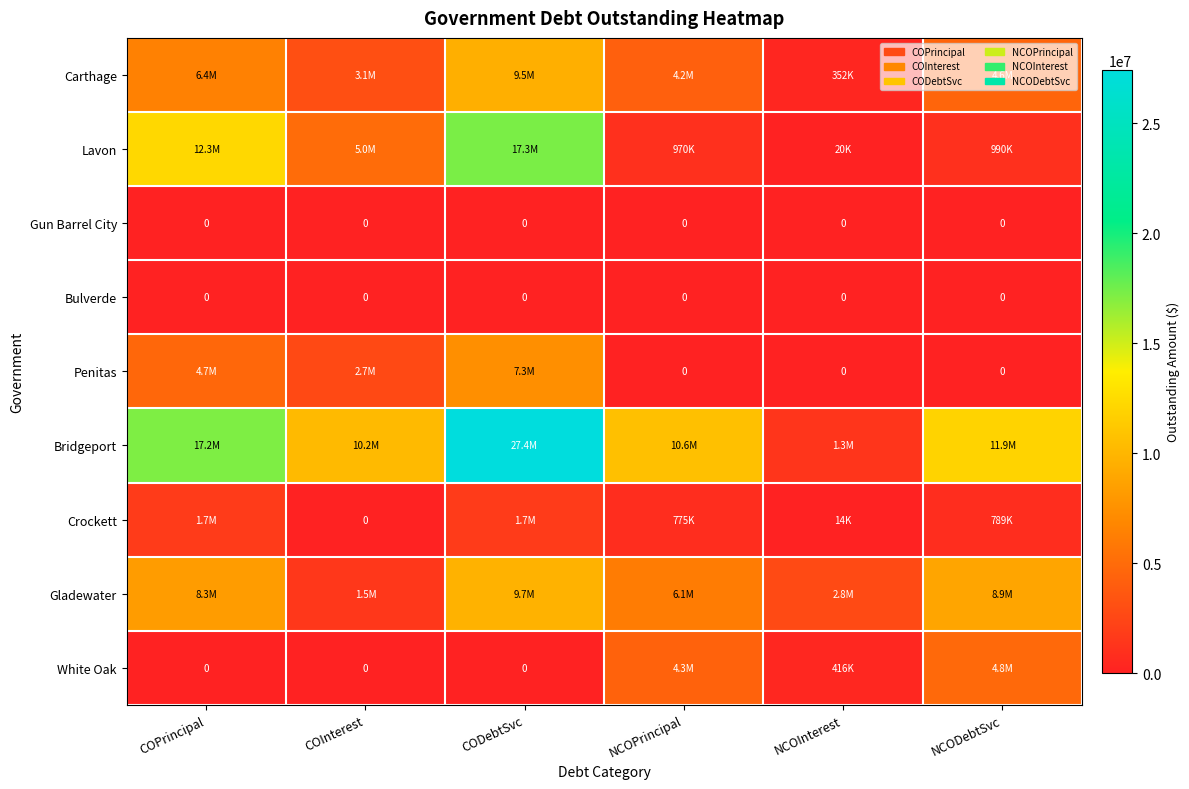

Which series has the largest total across all categories?

Bridgeport